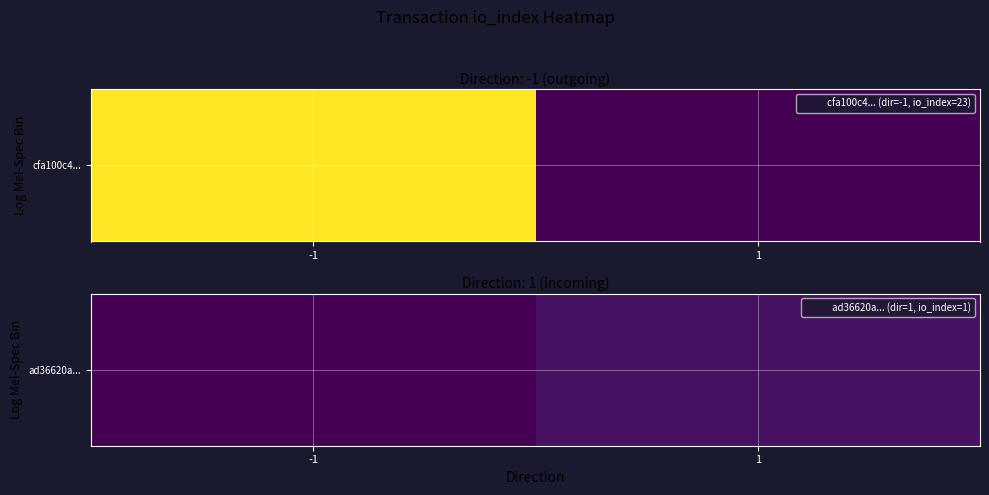

Rank the categories by value from lowest to highest.

-1, 1